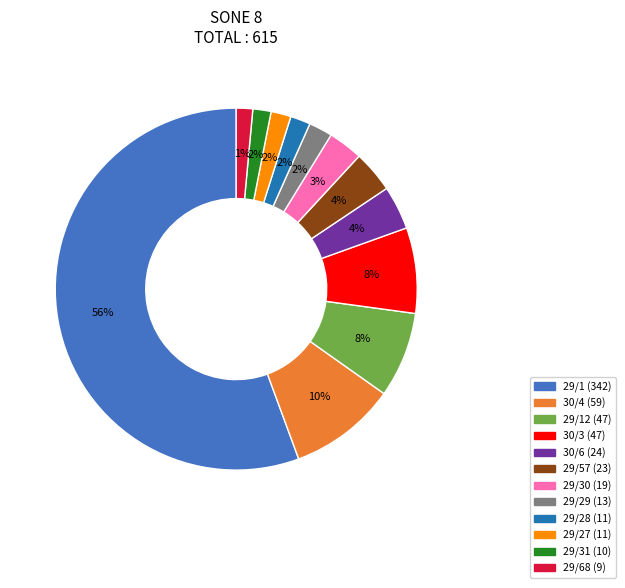

To the nearest percent, what is the average slice percentage?

8%